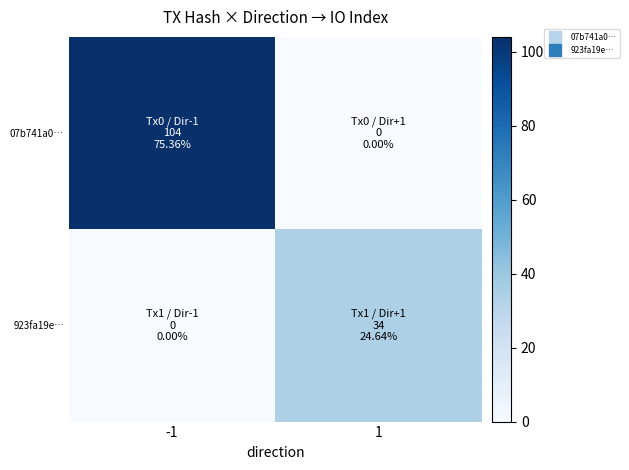

Rank the series at 1 from highest to lowest value.

923fa19e…, 07b741a0…